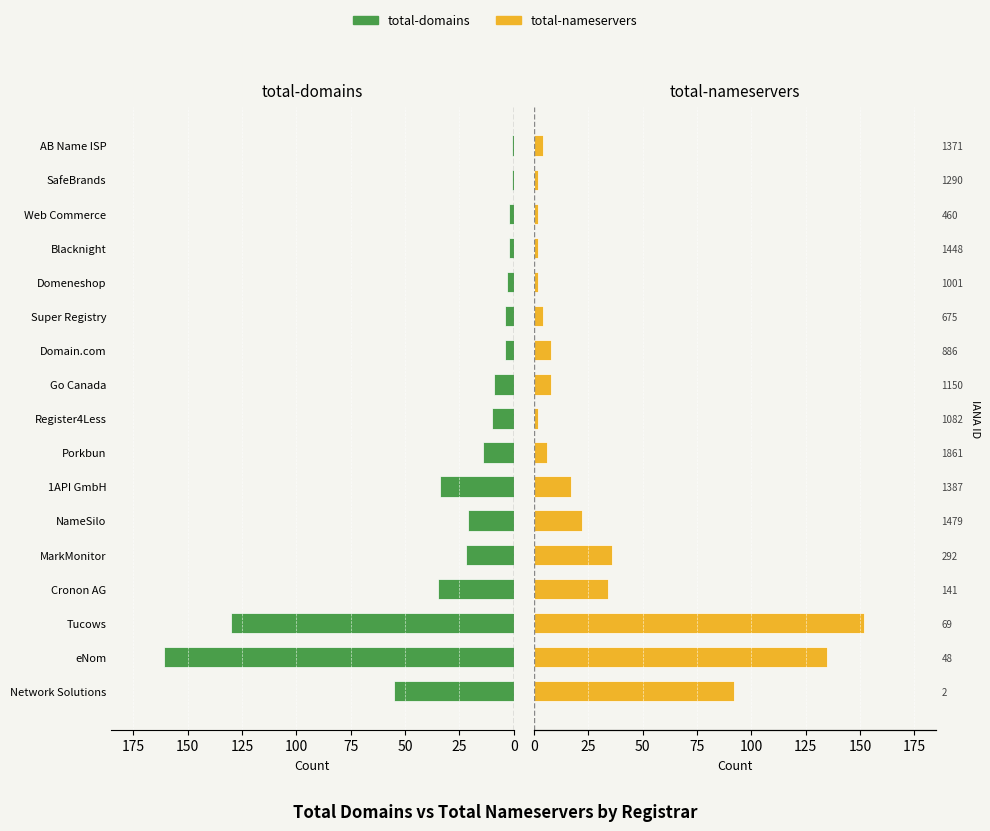

True or false: total-domains has a value of -3 at Web Commerce.

False